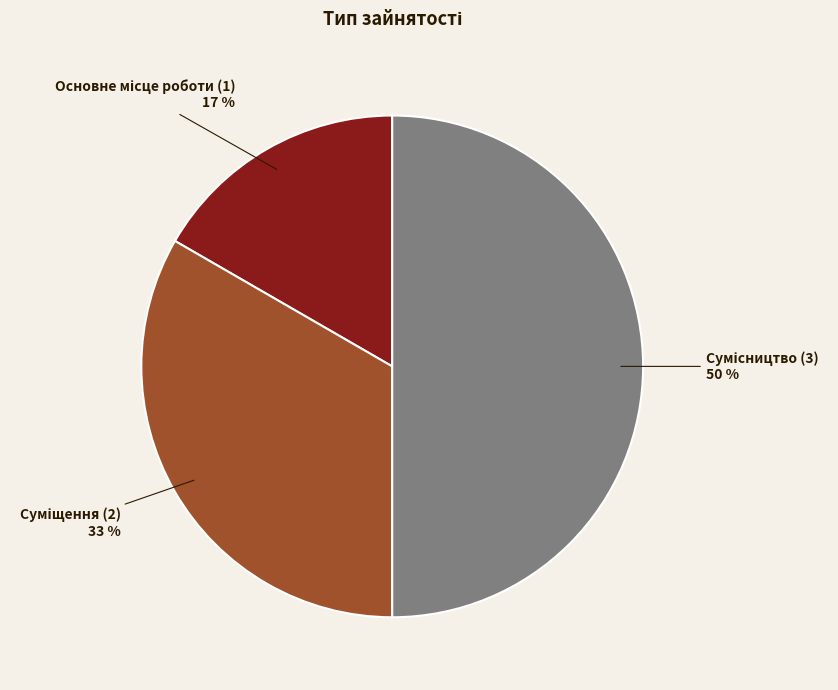

To the nearest percent, what is the average slice percentage?

33%